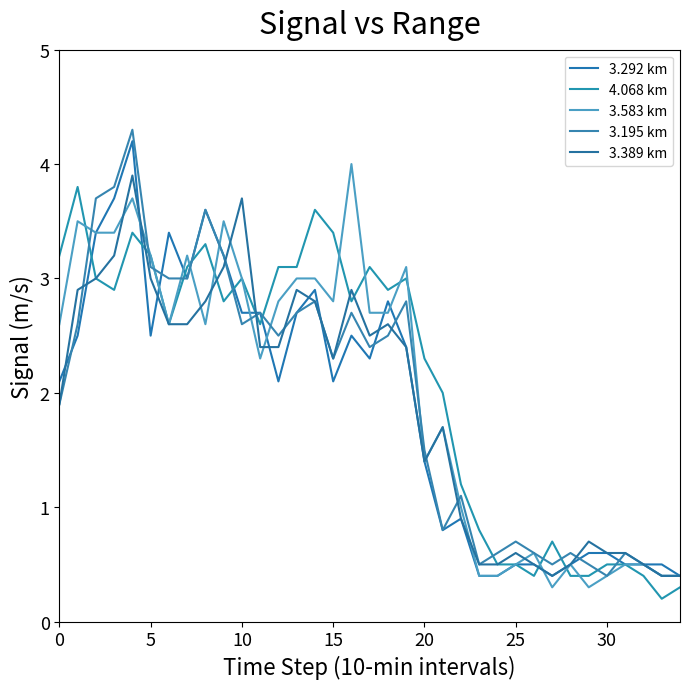

Does the chart display data point markers on the line(s)?

No